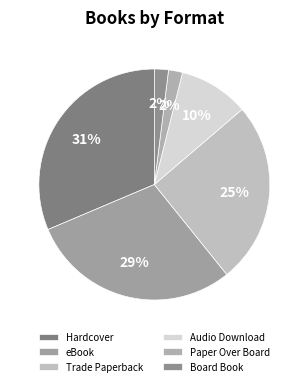

Does any single category account for the majority?

No